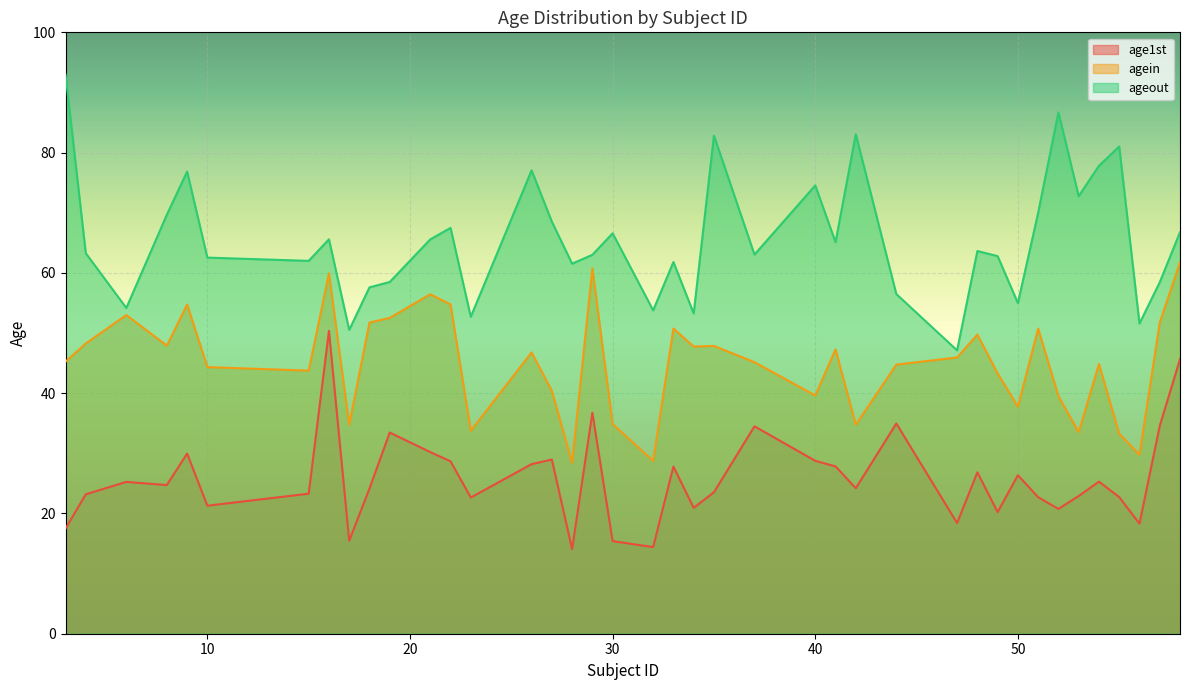

How many categories are shown in the chart?

40